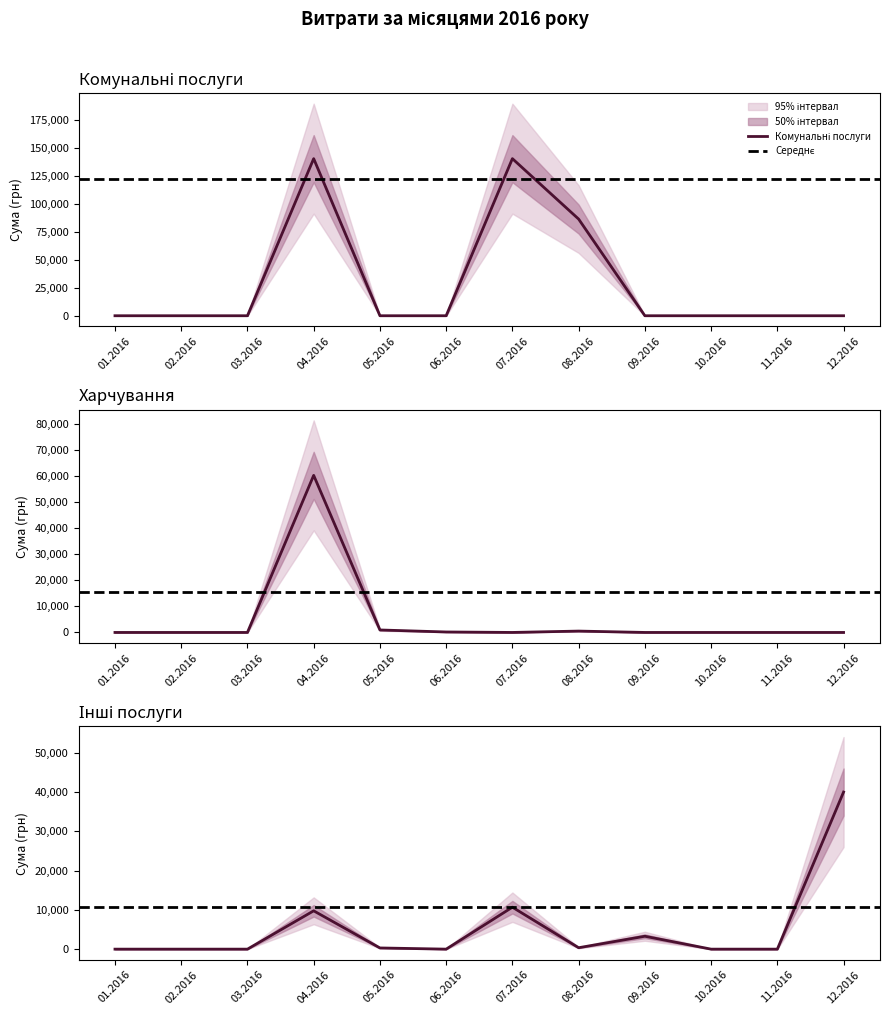

What is the maximum value shown in the chart?

140706.2